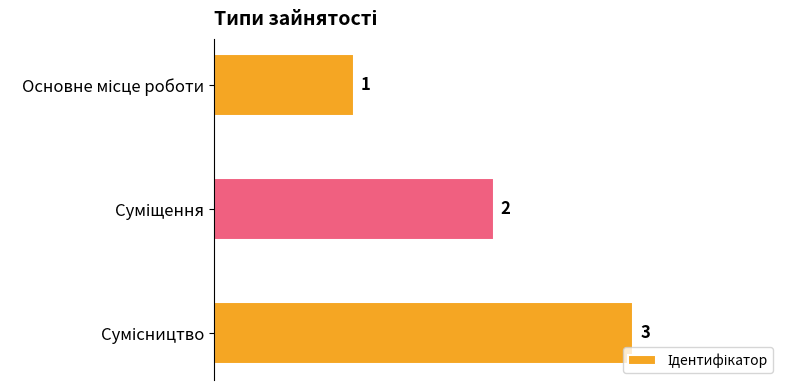

How many values are between 1 and 3?

3